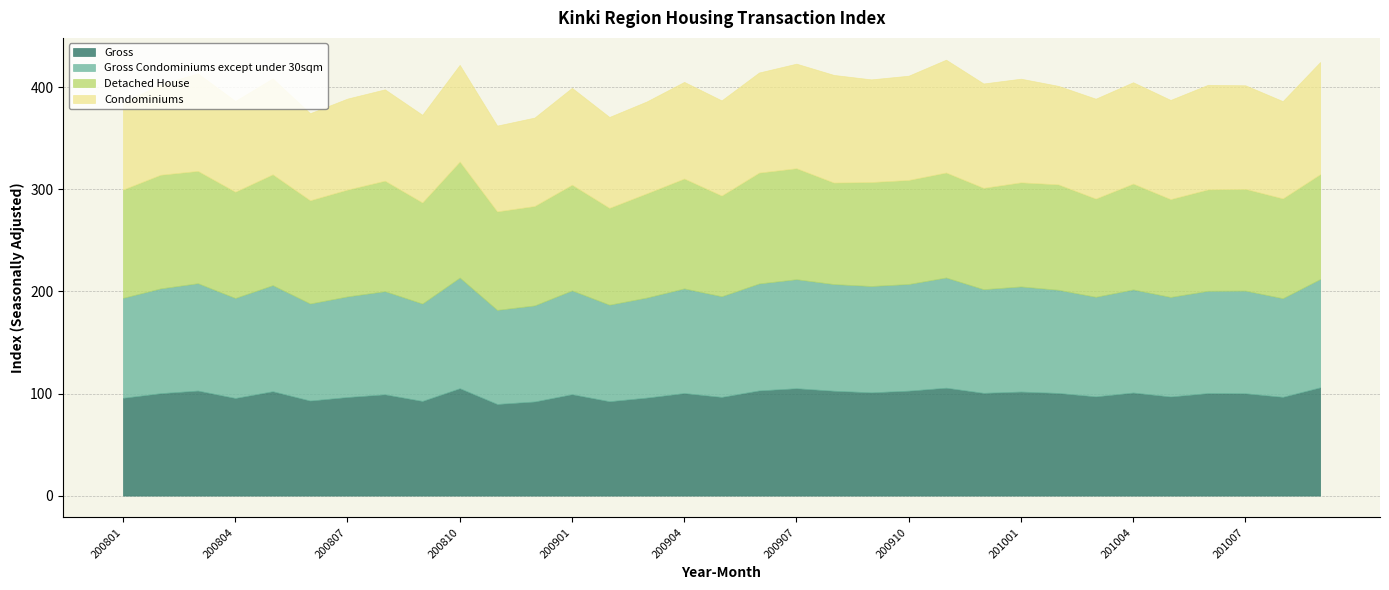

Count the number of categories in the chart.

33